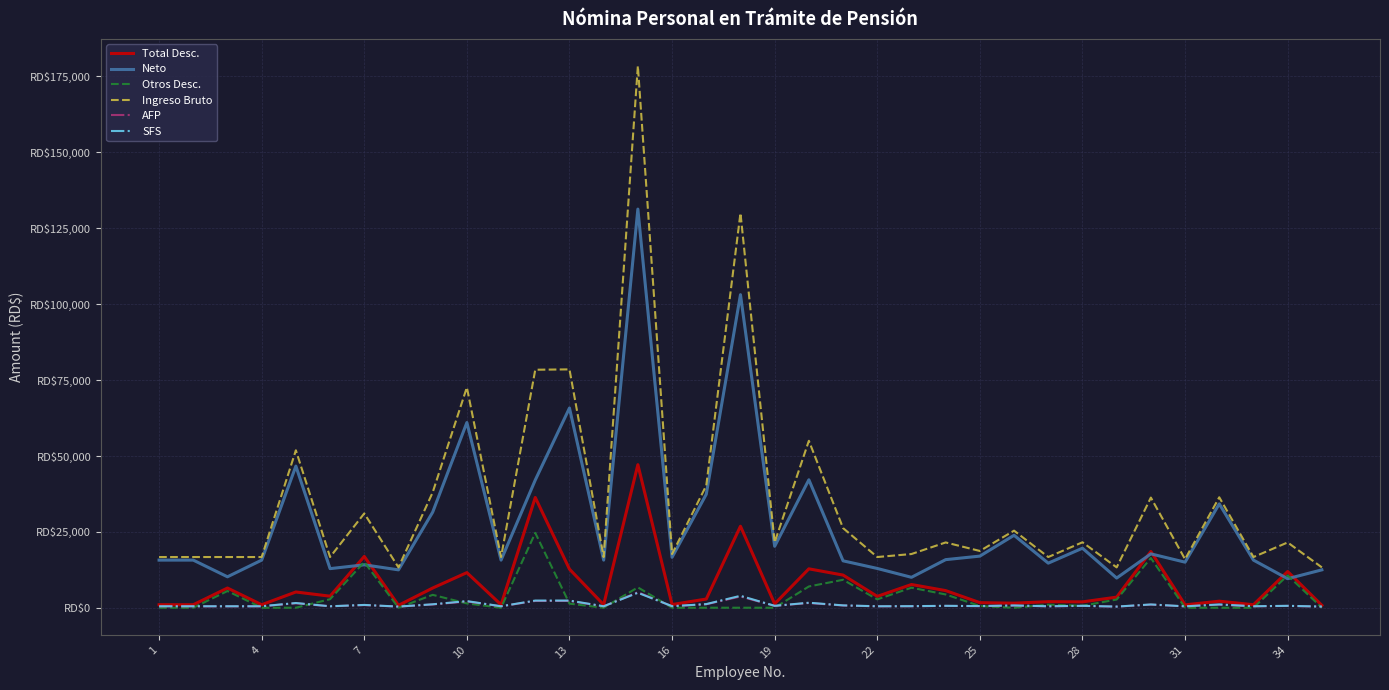

Is this an area chart (filled region under the line)?

No